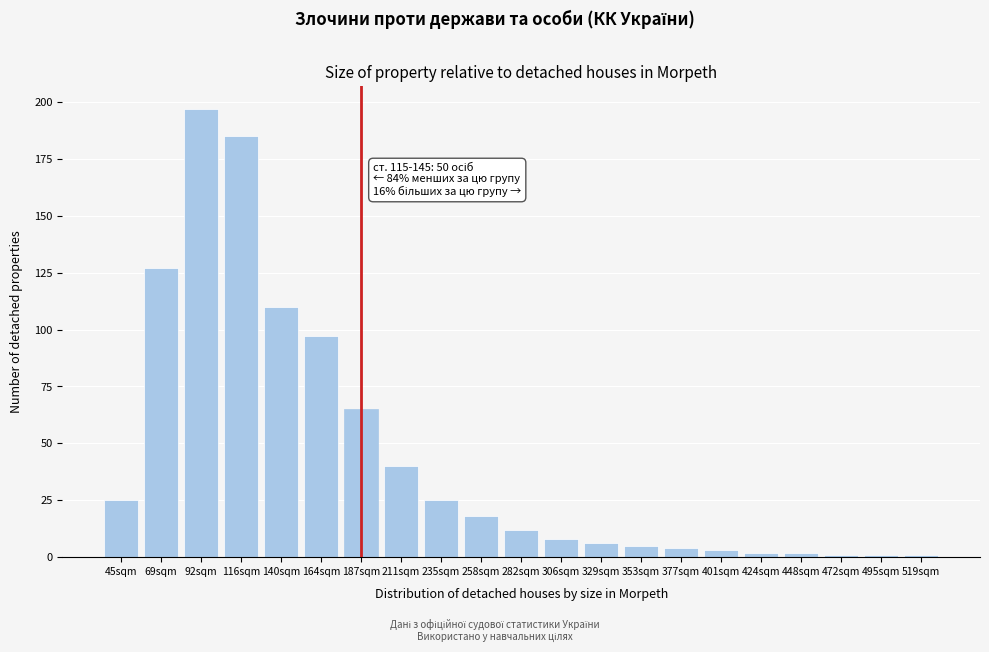

Reading left to right, transcribe all the data shown in this chart.

45sqm=25	69sqm=127	92sqm=197	116sqm=185	140sqm=110	164sqm=97	187sqm=65	211sqm=40	235sqm=25	258sqm=18	282sqm=12	306sqm=8	329sqm=6	353sqm=5	377sqm=4	401sqm=3	424sqm=2	448sqm=2	472sqm=1	495sqm=1	519sqm=1